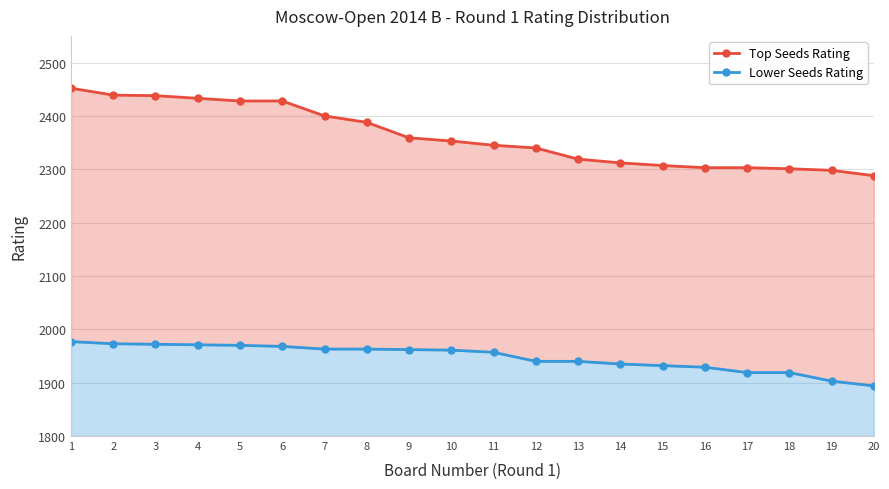

At 17, list the series in order from largest to smallest.

Top Seeds Rating, Lower Seeds Rating